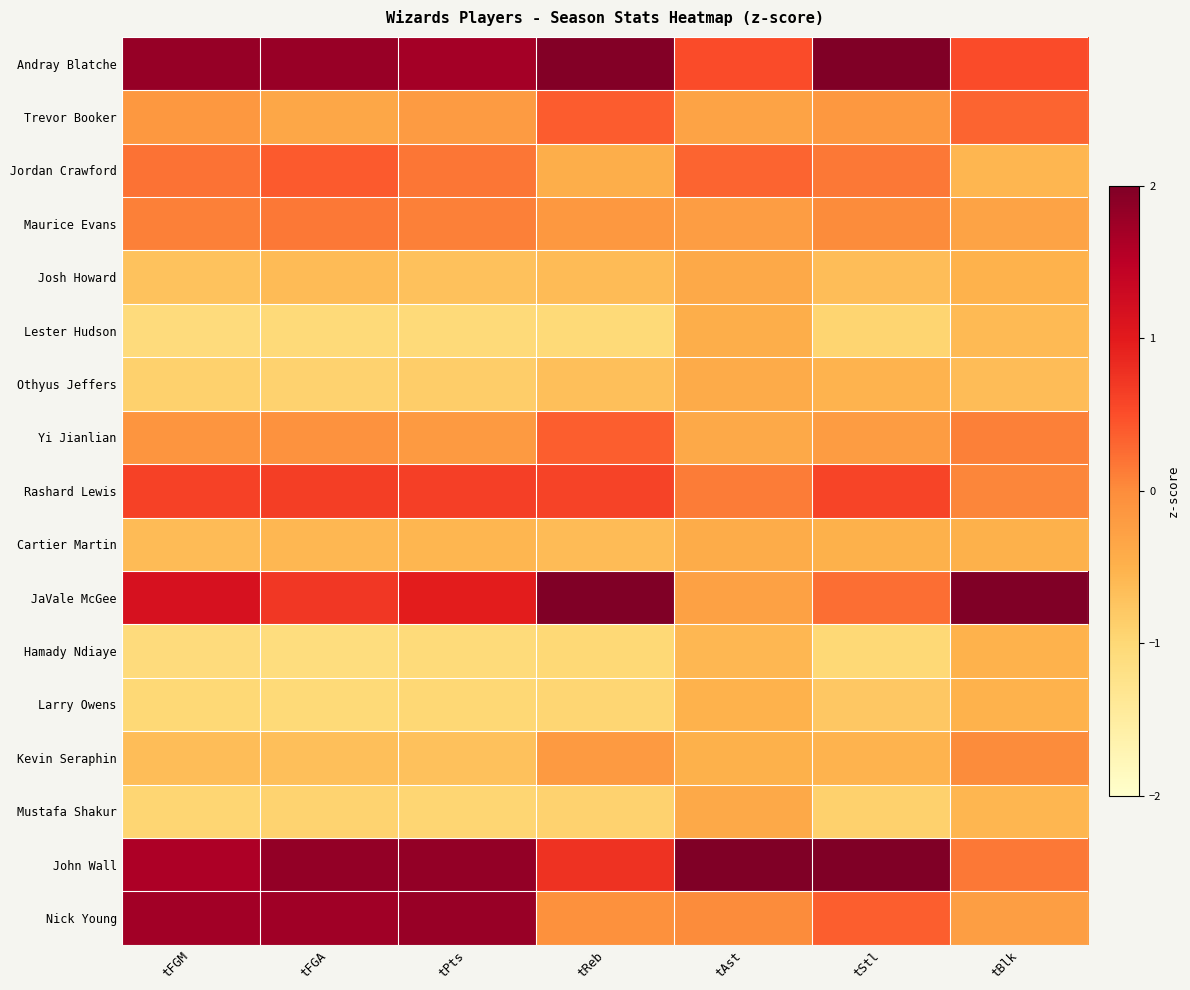

Rank the series at tStl from highest to lowest value.

John Wall, Andray Blatche, Rashard Lewis, Nick Young, JaVale McGee, Jordan Crawford, Maurice Evans, Trevor Booker, Yi Jianlian, Cartier Martin, Othyus Jeffers, Kevin Seraphin, Josh Howard, Larry Owens, Mustafa Shakur, Lester Hudson, Hamady Ndiaye